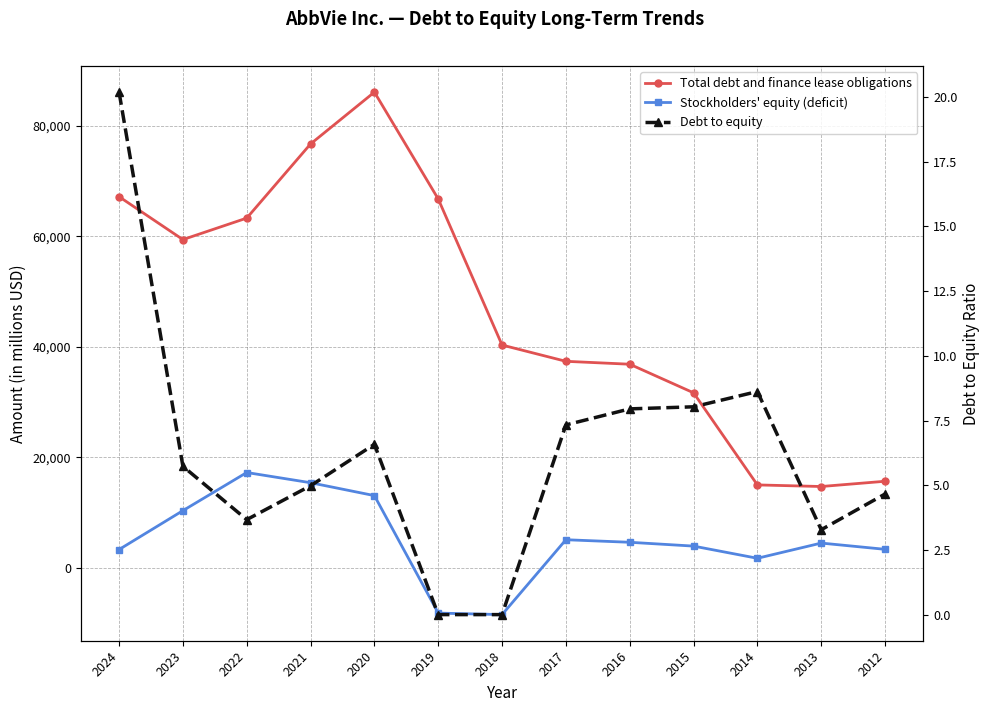

What is the difference between the highest and lowest values at 2015?

31663.0